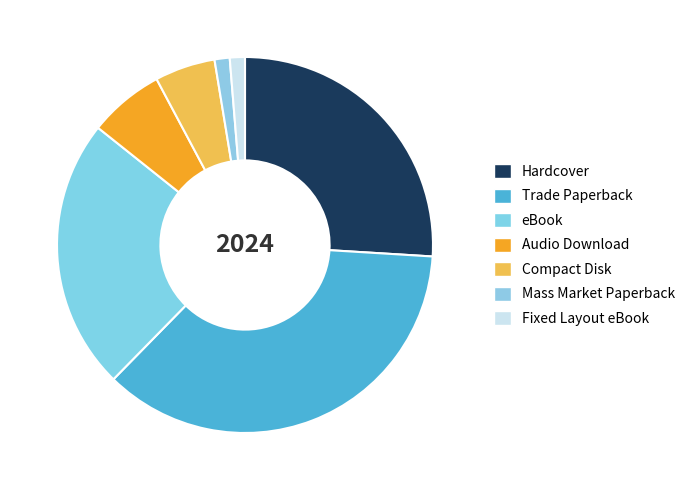

Count the number of slices in the pie.

7